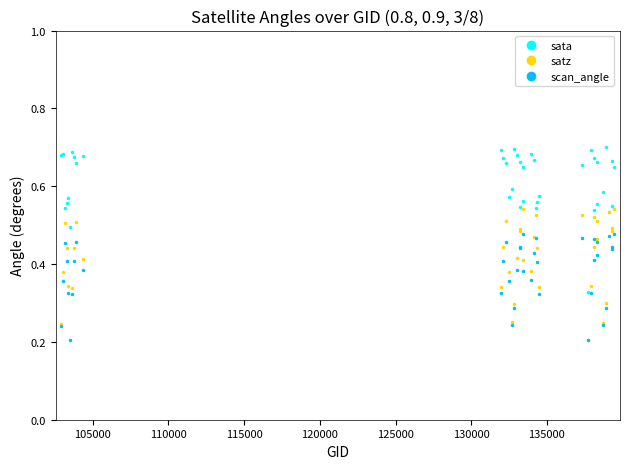

True or false: scan_angle and sata cross at least once.

False